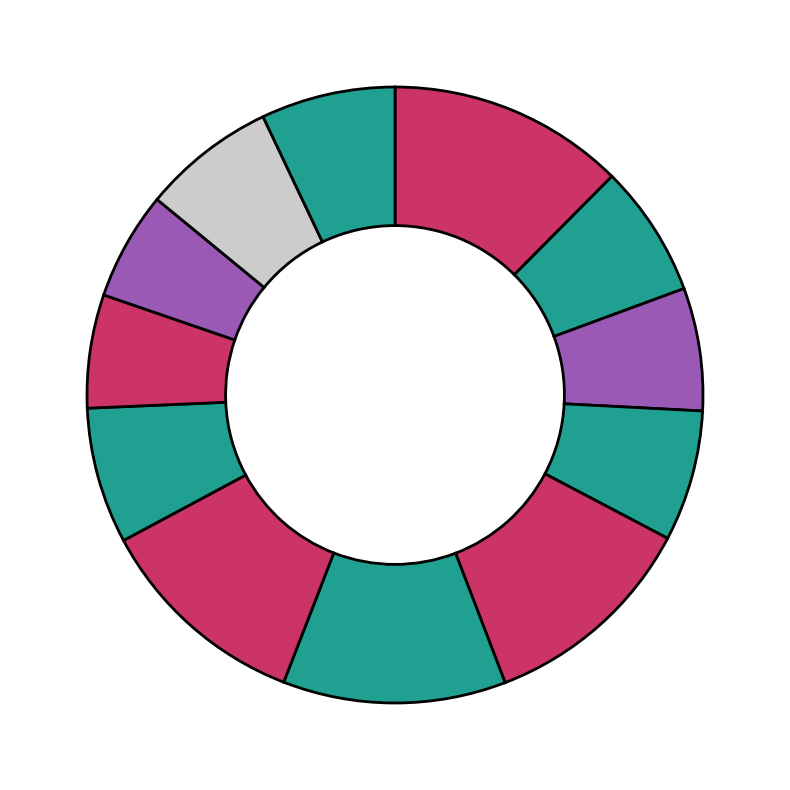

Count the number of slices in the pie.

12